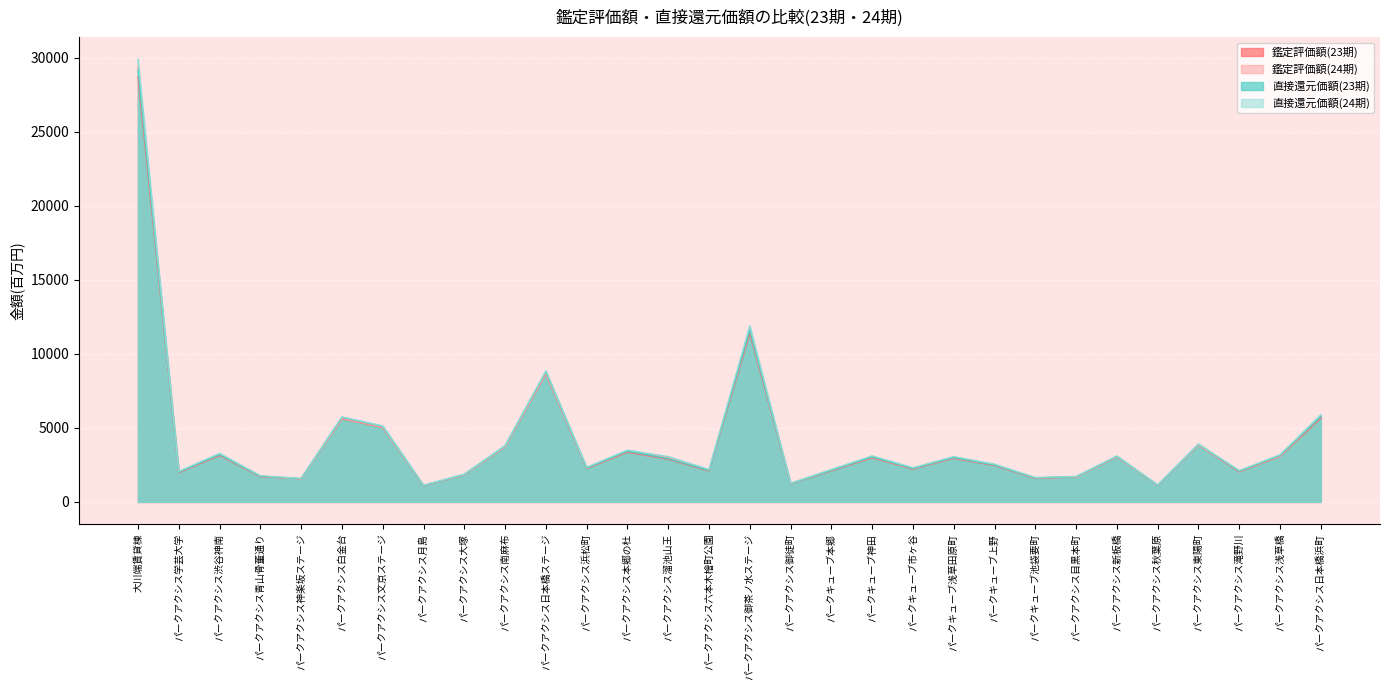

Between パークアクシス青山骨董通り and パークアクシス浜松町, which is larger?

パークアクシス浜松町